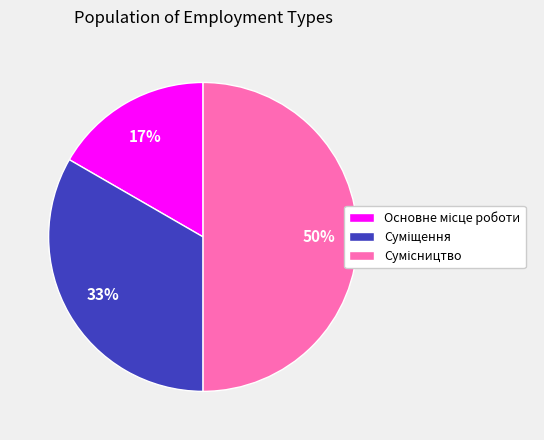

To the nearest percent, what is the difference between the largest and smallest slice percentages?

33%